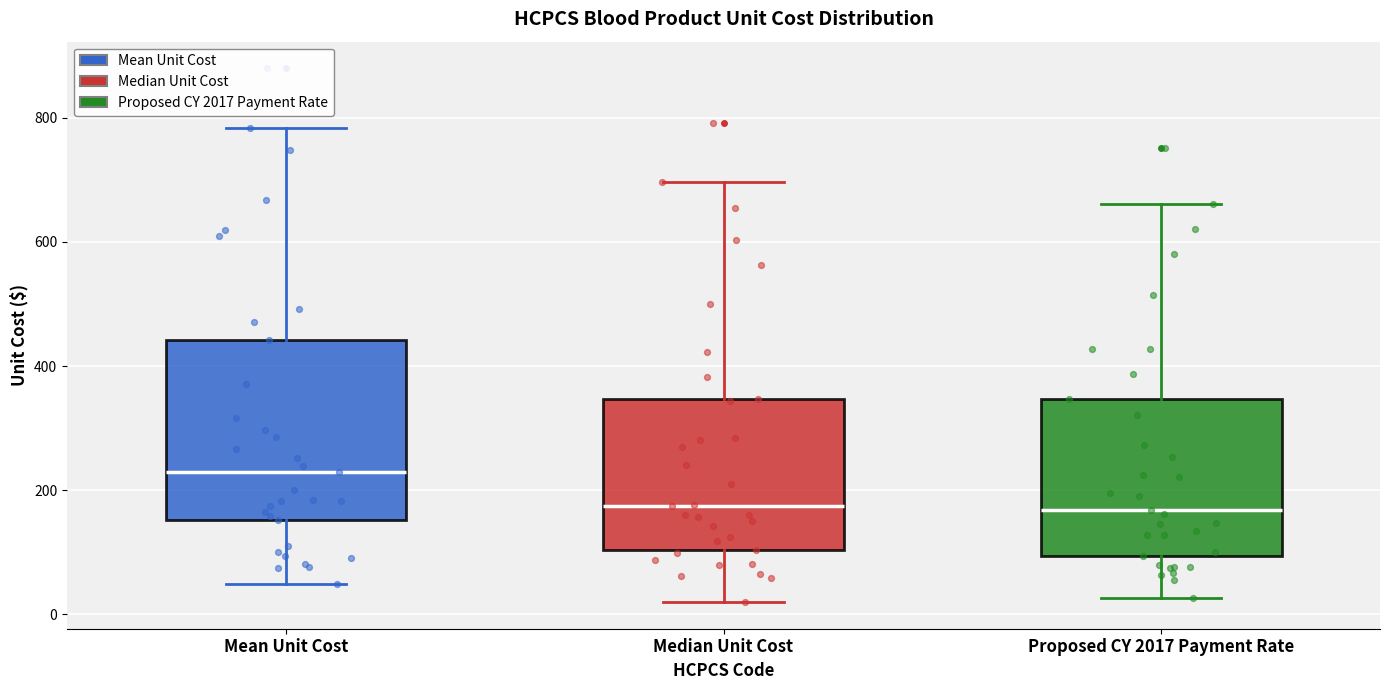

Where does the median line of the box for Median Unit Cost sit on the y-axis? The values are not printed on the chart, so give them approximately, as read against the axis.

180